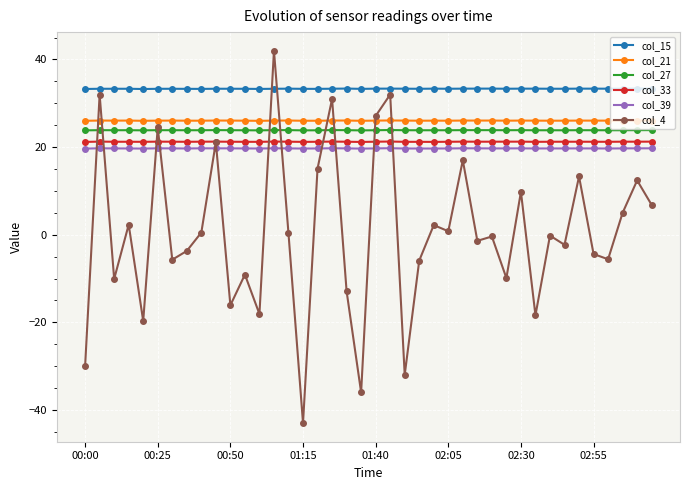

Does the chart have visible grid lines?

Yes